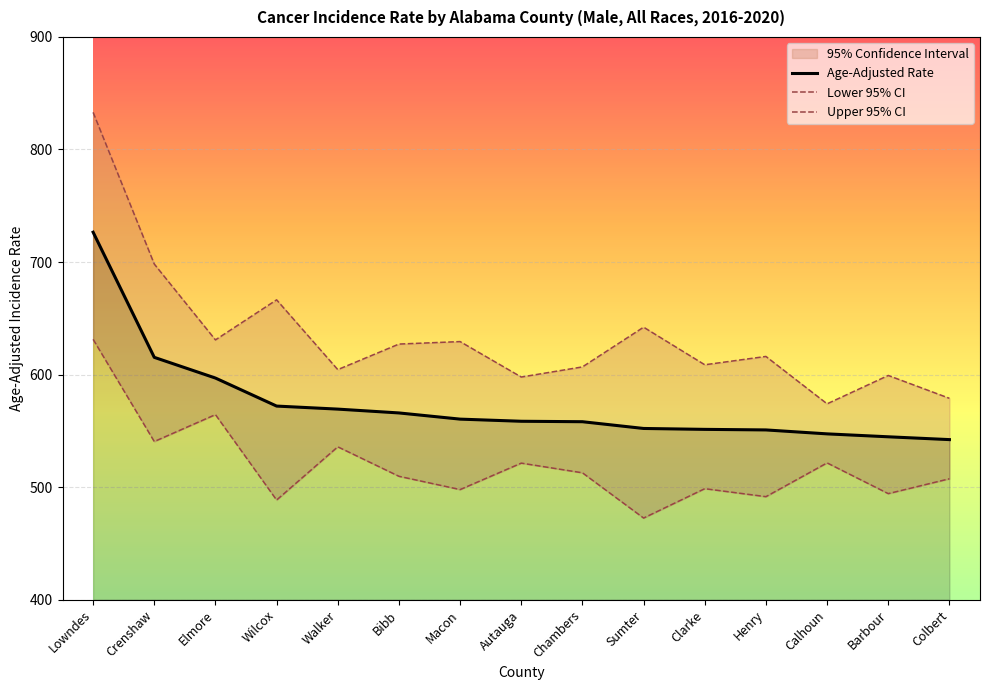

Where does the Age-Adjusted Rate series first go above 558?

Lowndes